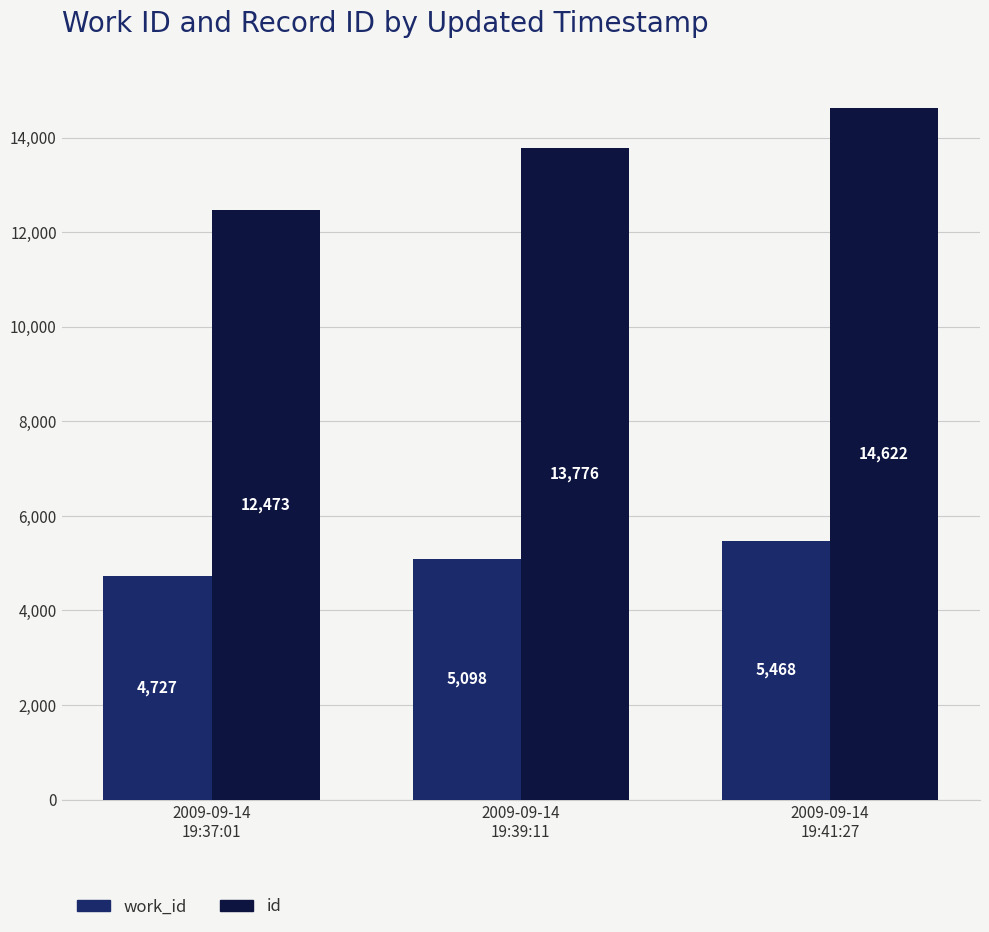

How many bars are there in total?

6